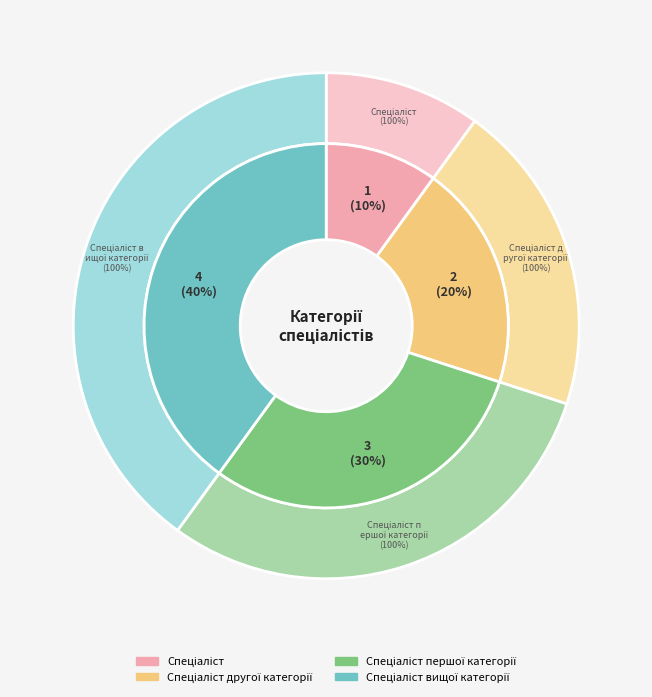

What percentage is the Спеціаліст вищої категорії slice, to the nearest percent?

40%